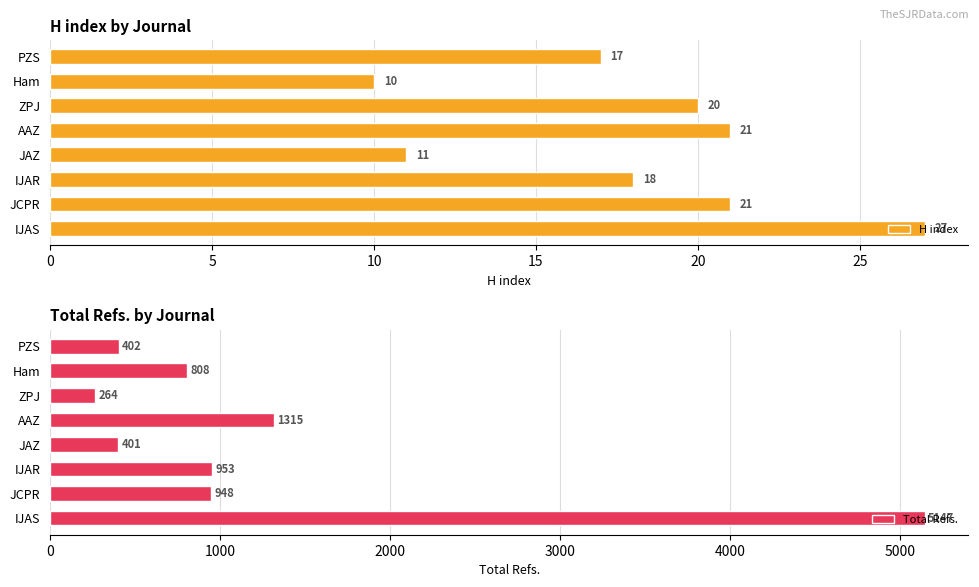

What is the difference between the maximum and minimum values in the H index series?

17